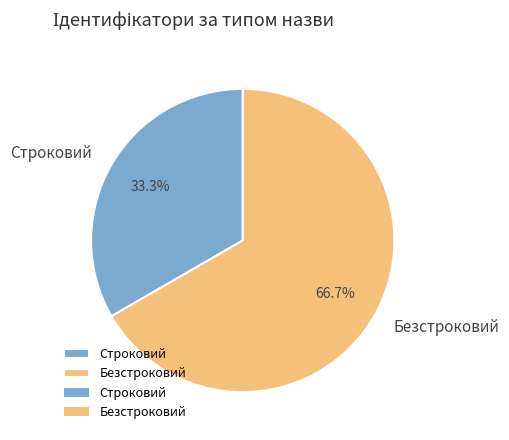

The Безстроковий slice represents 77% of the pie. True or false?

False